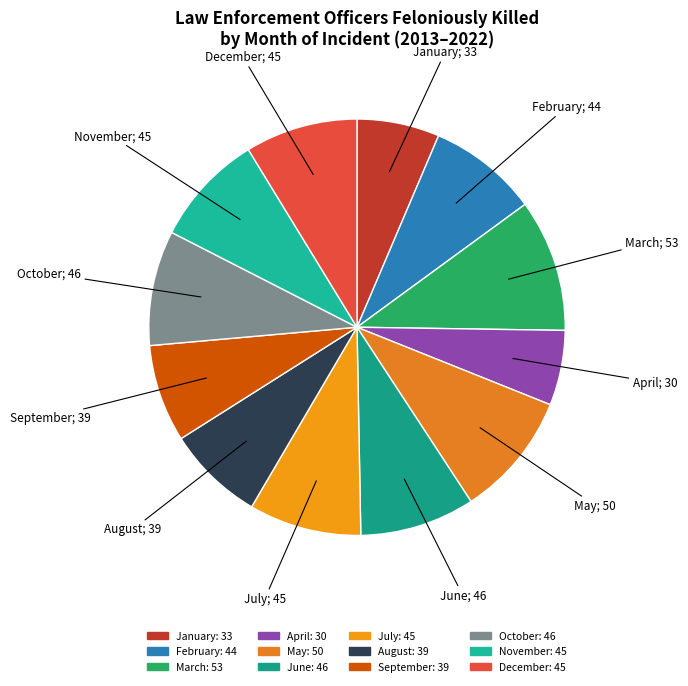

The June slice represents 15% of the pie. True or false?

False